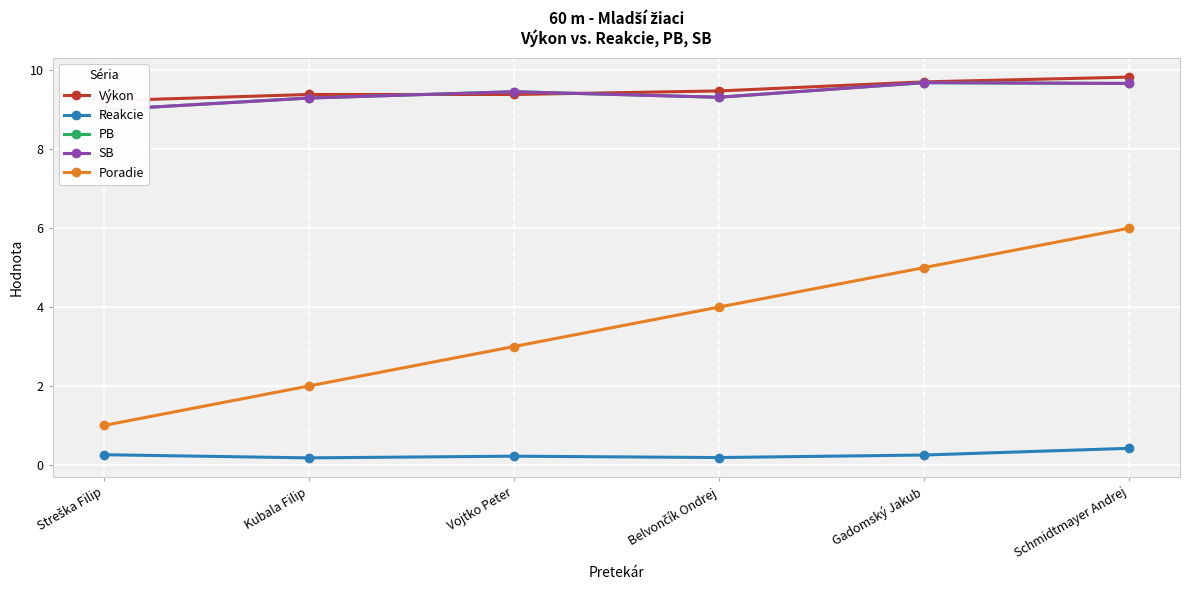

What is the difference between the maximum and minimum values in the Poradie series?

5.0